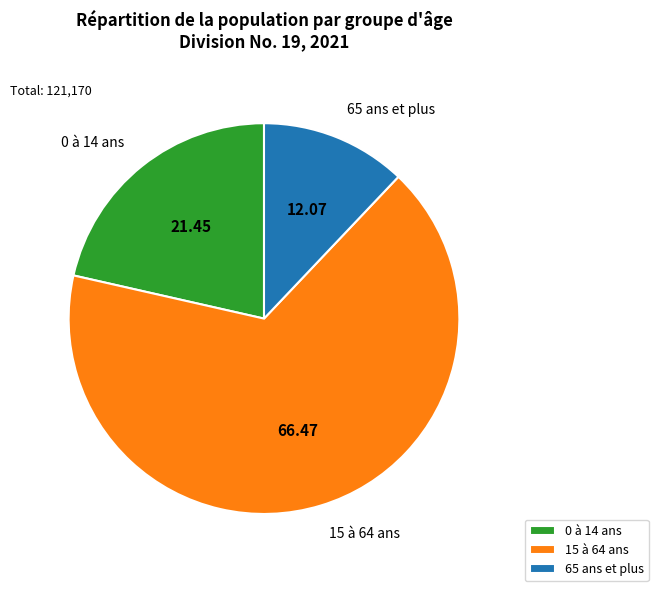

Is the sum of 0 à 14 ans and 65 ans et plus greater than half?

No